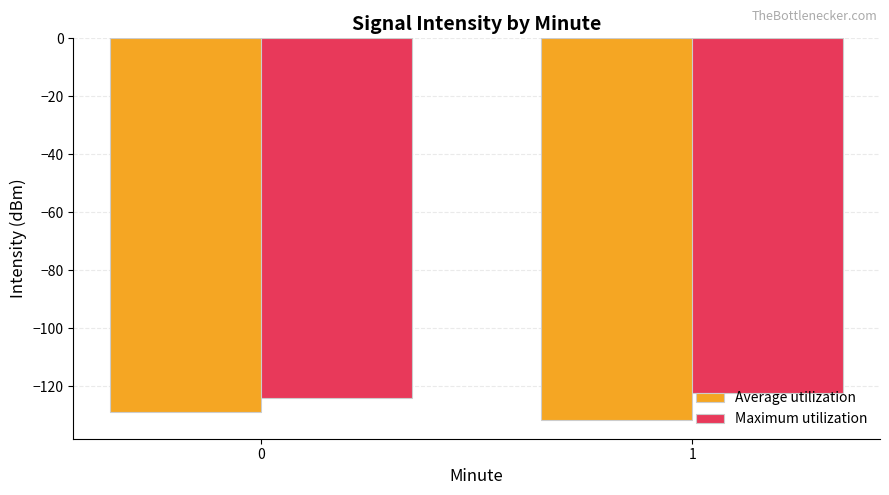

What is the difference between the maximum and minimum values in the Average utilization series?

2.5